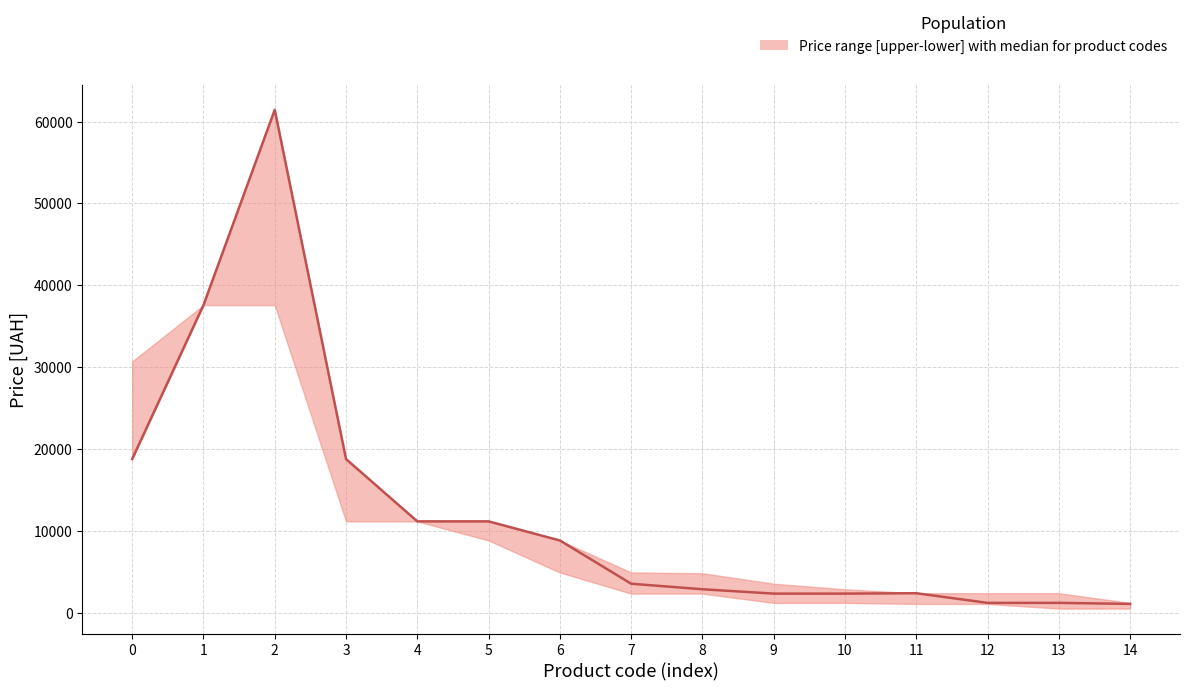

Approximately how many times larger is the value at 6 compared to 8?

3.1